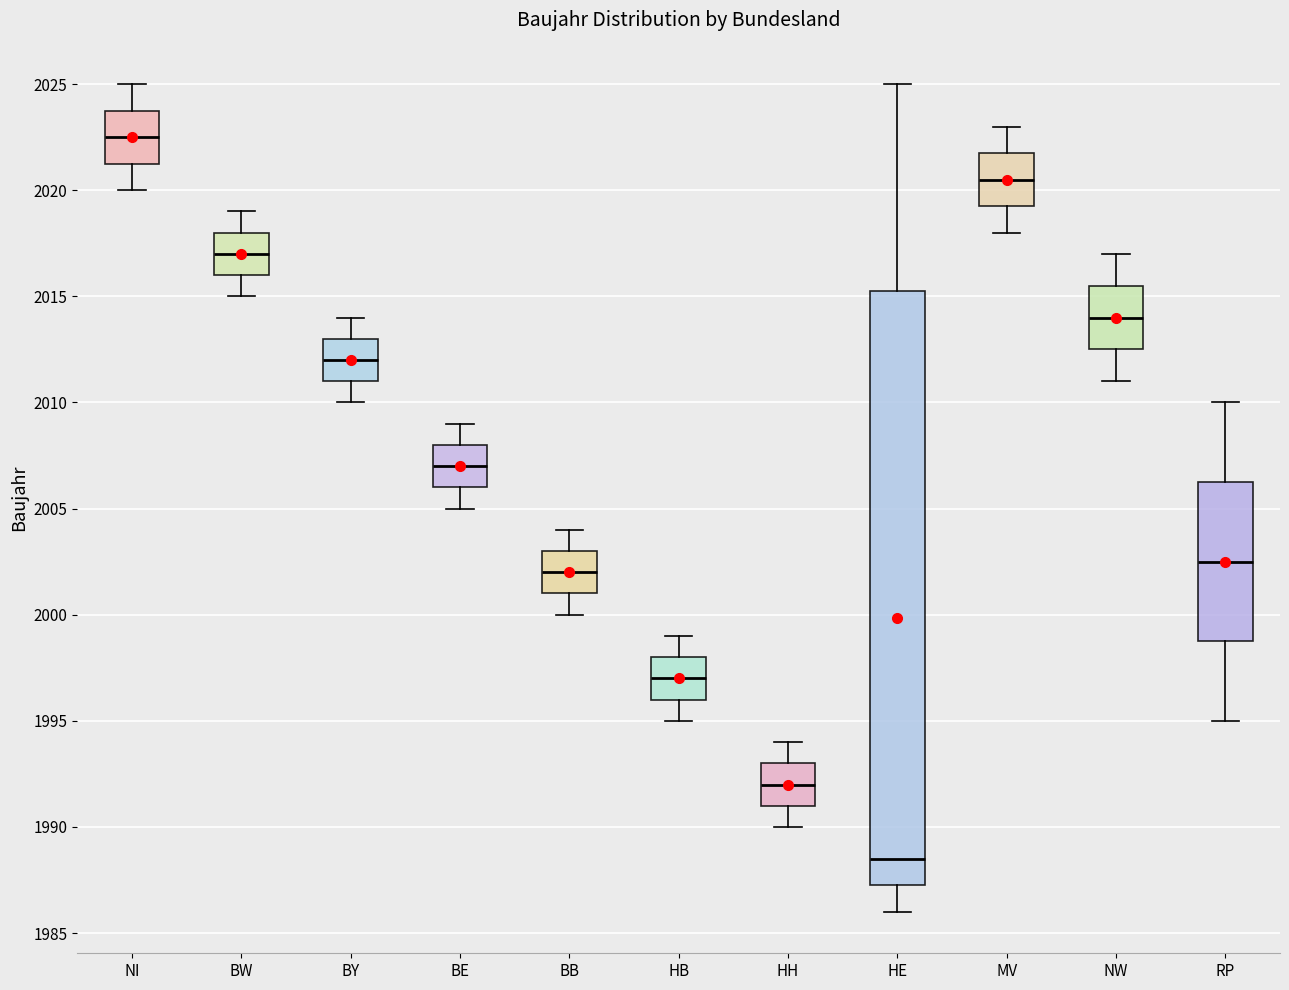

Which box is the tallest, from its lower edge to its upper edge?

HE